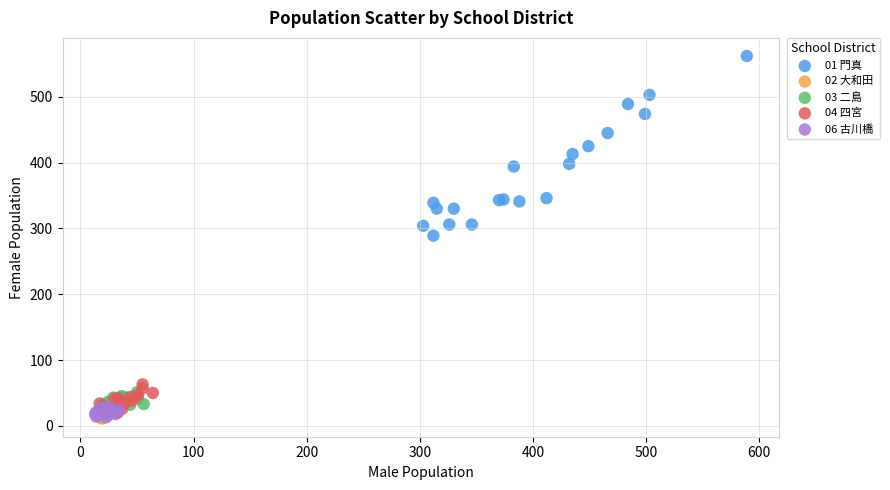

Which series contains the highest Y value?

01 門真